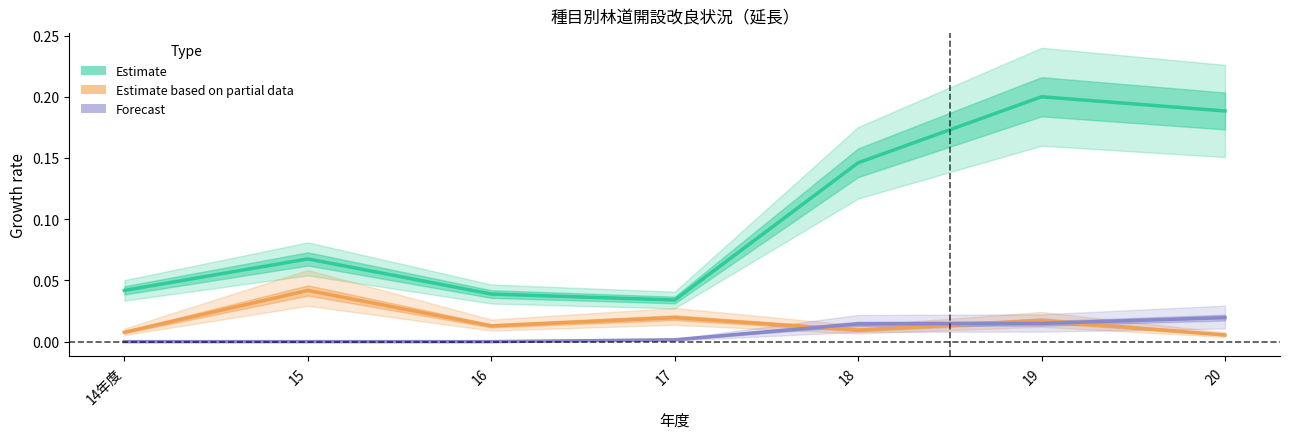

Which has a higher value, 15 or 18?

18